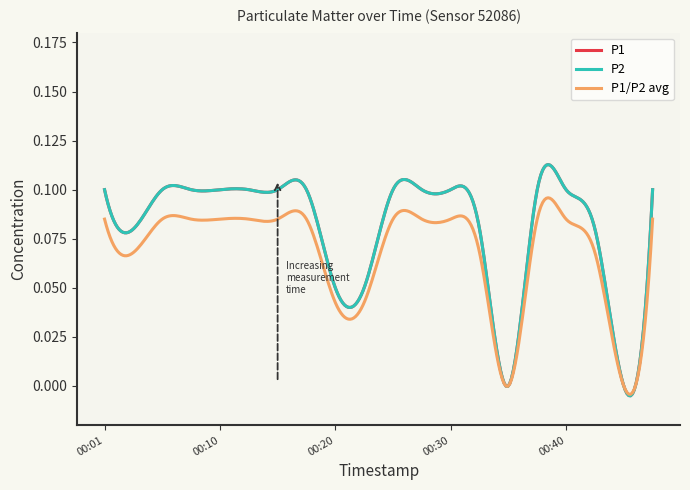

Does the chart display data point markers on the line(s)?

No